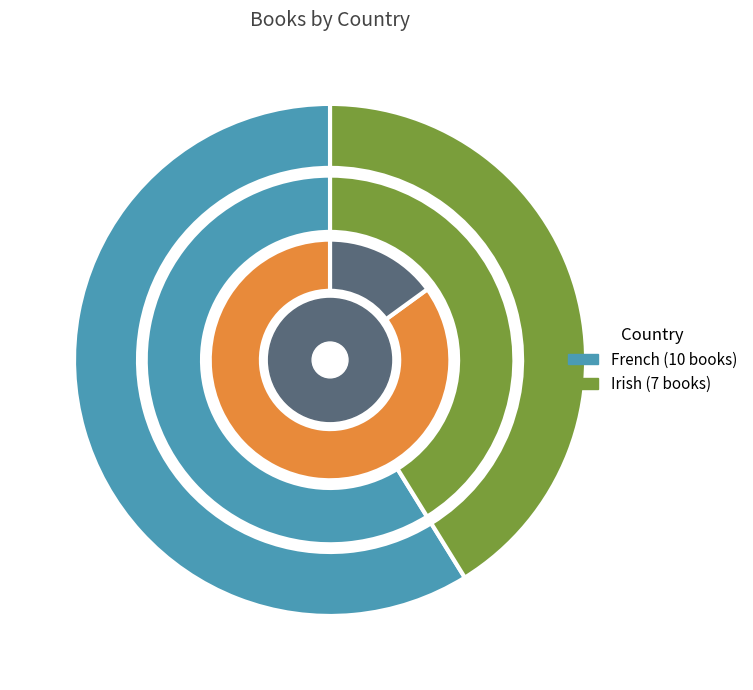

Count the number of slices in the pie.

2